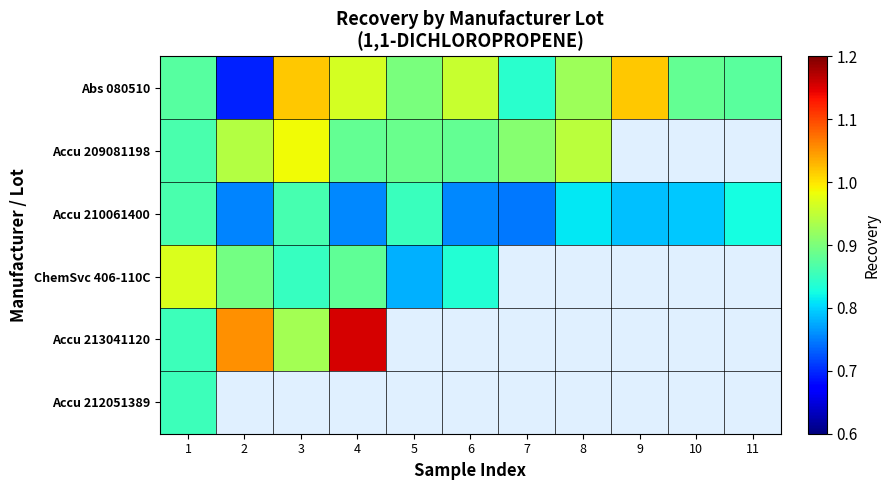

At how many categories does at least one series exceed 1?

4